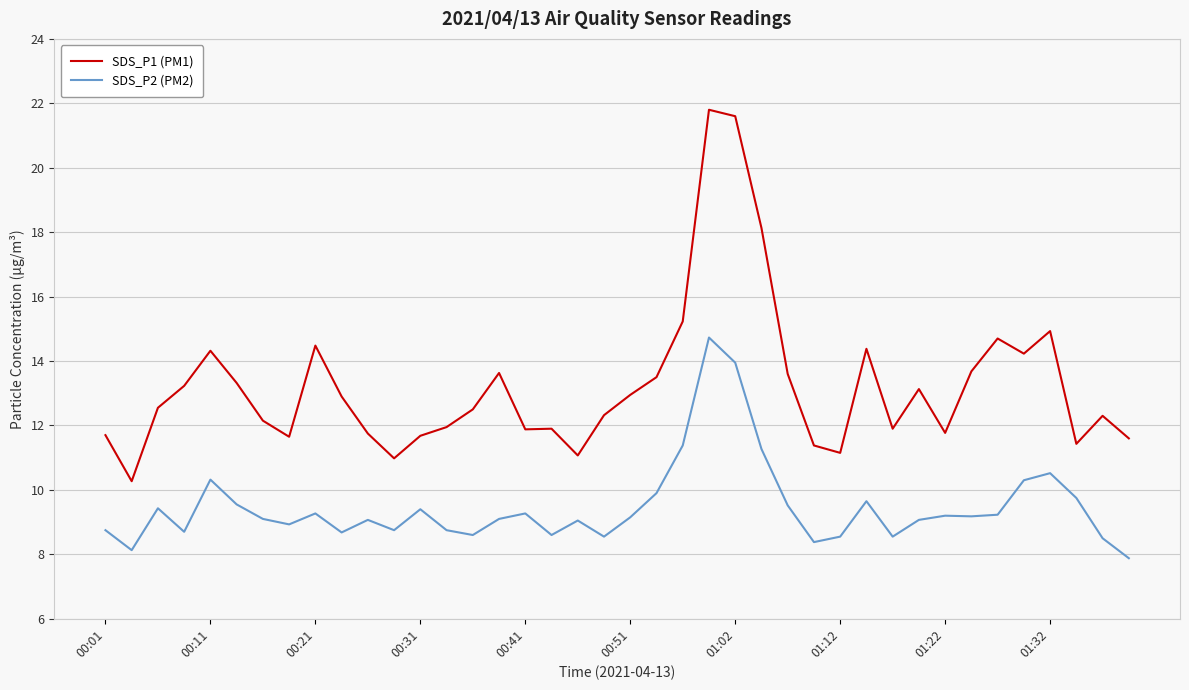

What is the smallest value displayed?

7.9